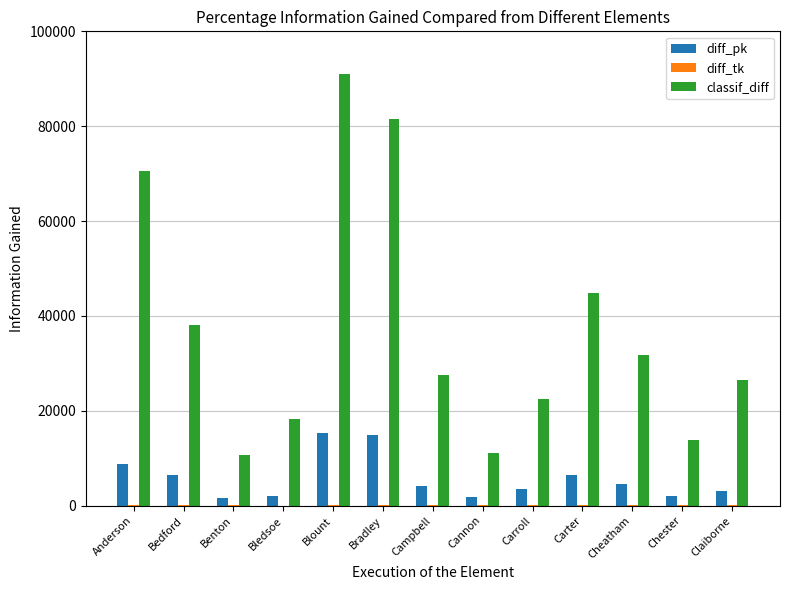

Does the chart contain stacked bars?

No